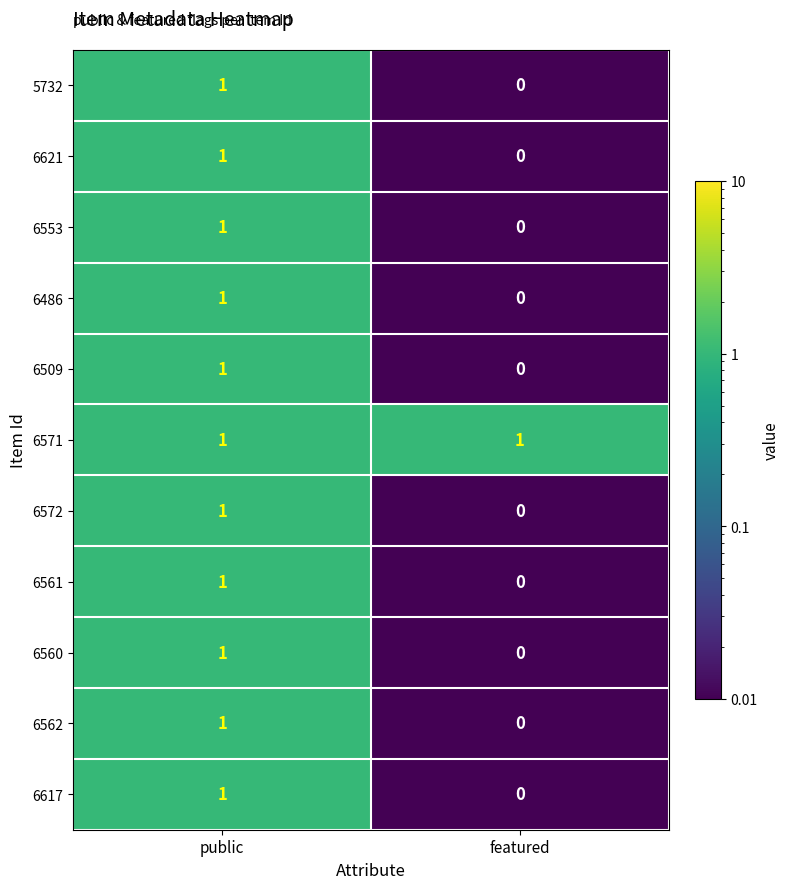

At which label is 6509 closest to 0?

featured